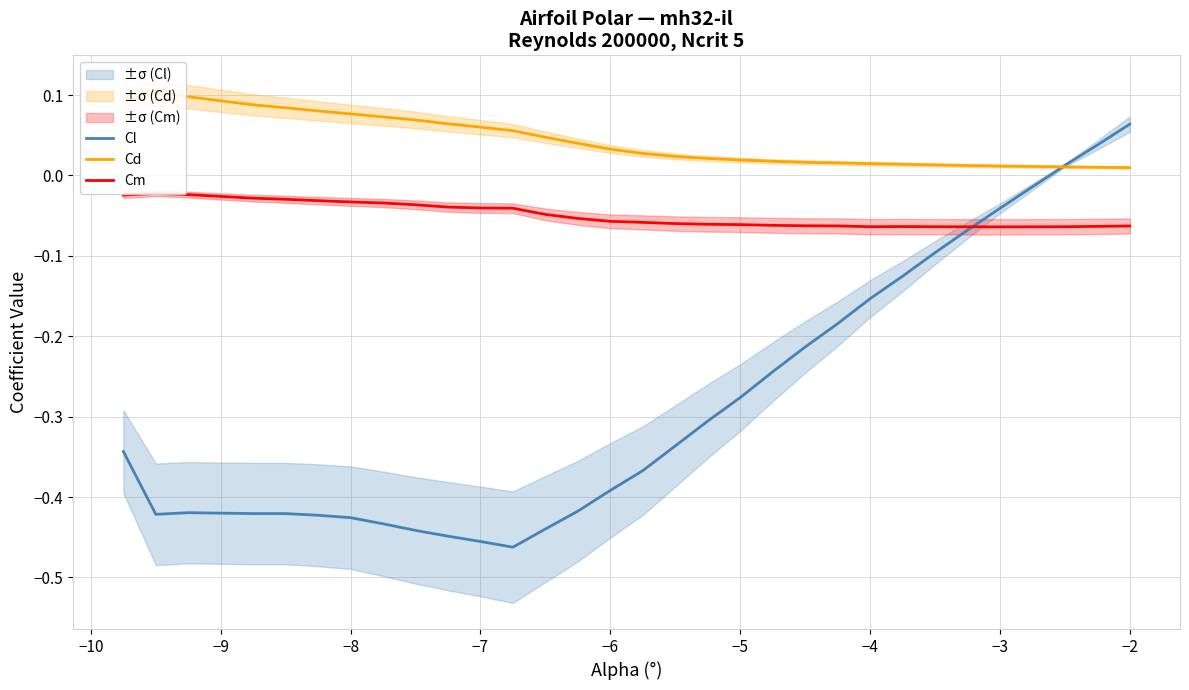

Rank the series by their maximum value, from highest to lowest.

Cd, Cl, Cm